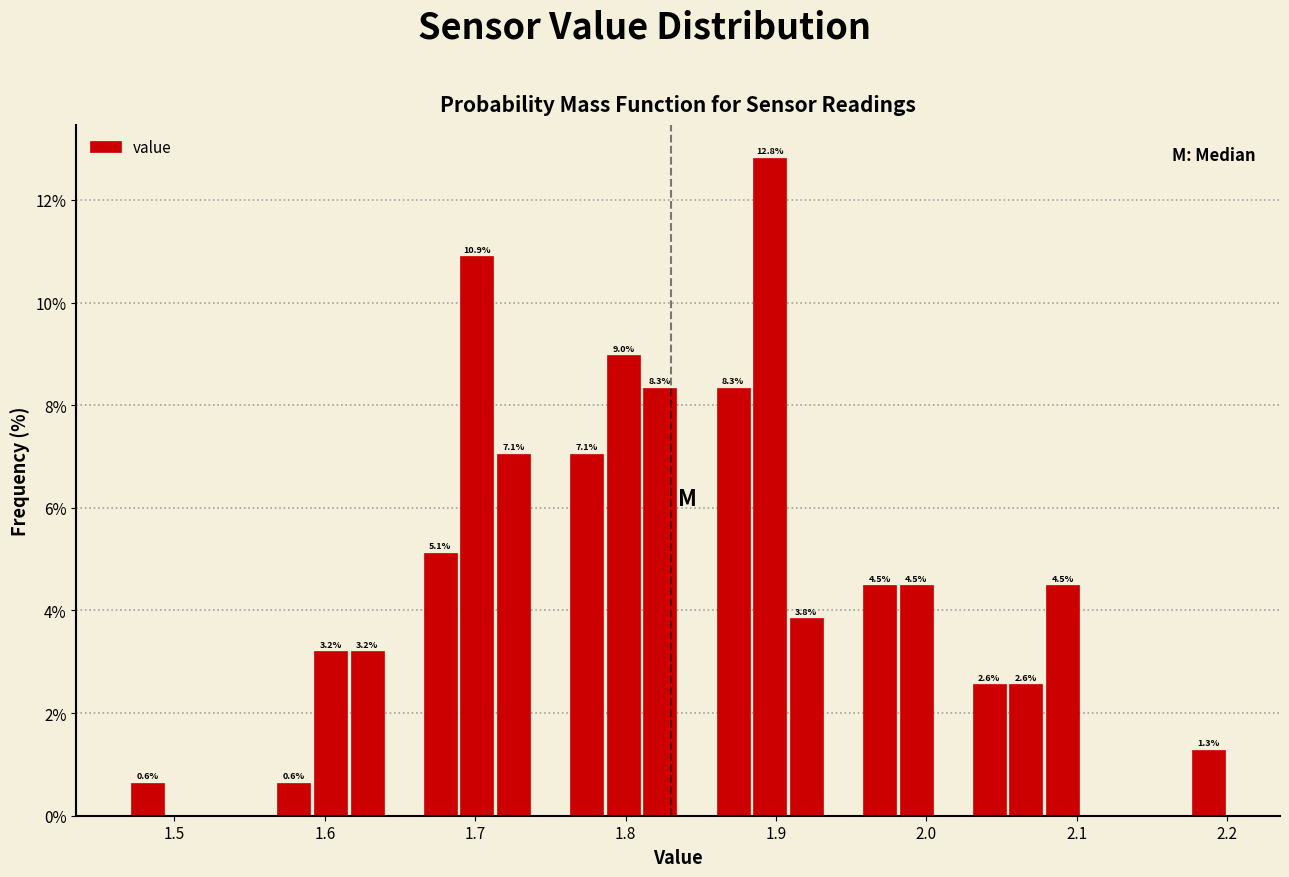

Around what value on the x-axis is the tallest bar? Give the approximate position of its centre, as read against the axis.

1.90